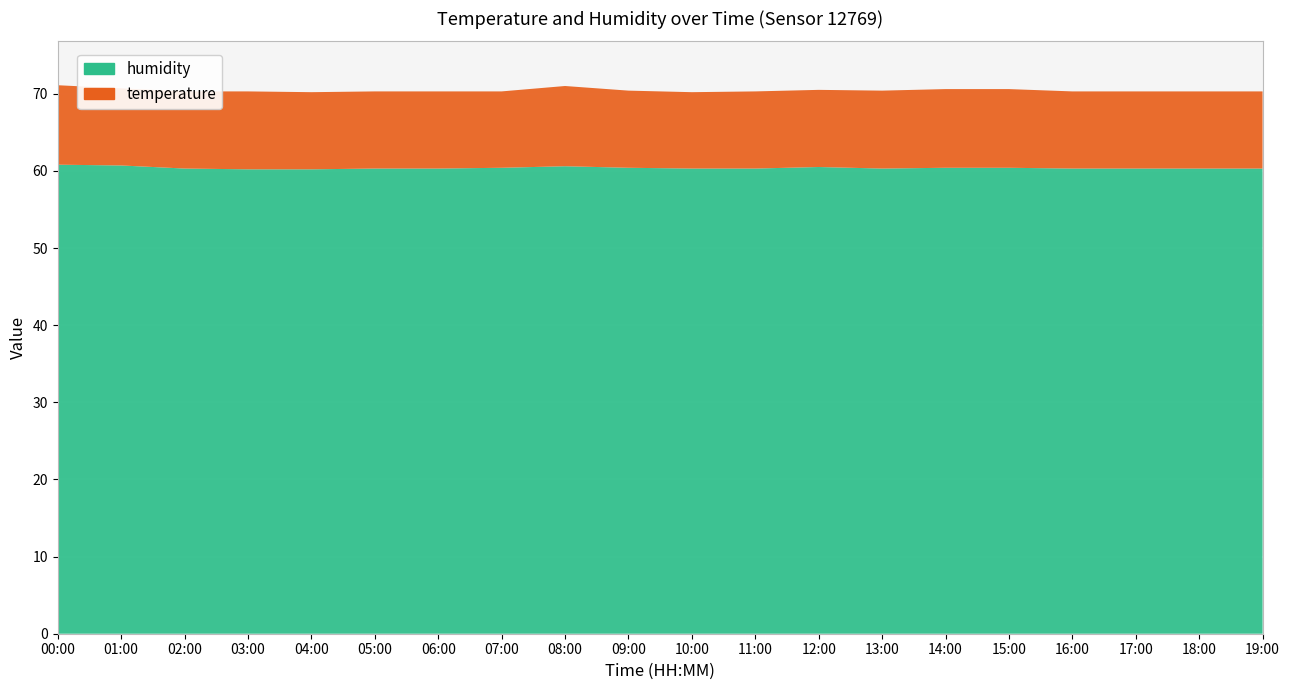

Reading left to right, extract all data points from this chart.

temperature: 10.3	10.0	10.0	10.1	10.0	10.0	10.0	9.9	10.4	10.0	9.9	10.0	10.0	10.1	10.2	10.2	10.0	10.0	10.0	10.0
humidity: 60.8	60.7	60.3	60.2	60.2	60.3	60.3	60.4	60.6	60.4	60.3	60.3	60.5	60.3	60.4	60.4	60.3	60.3	60.3	60.3